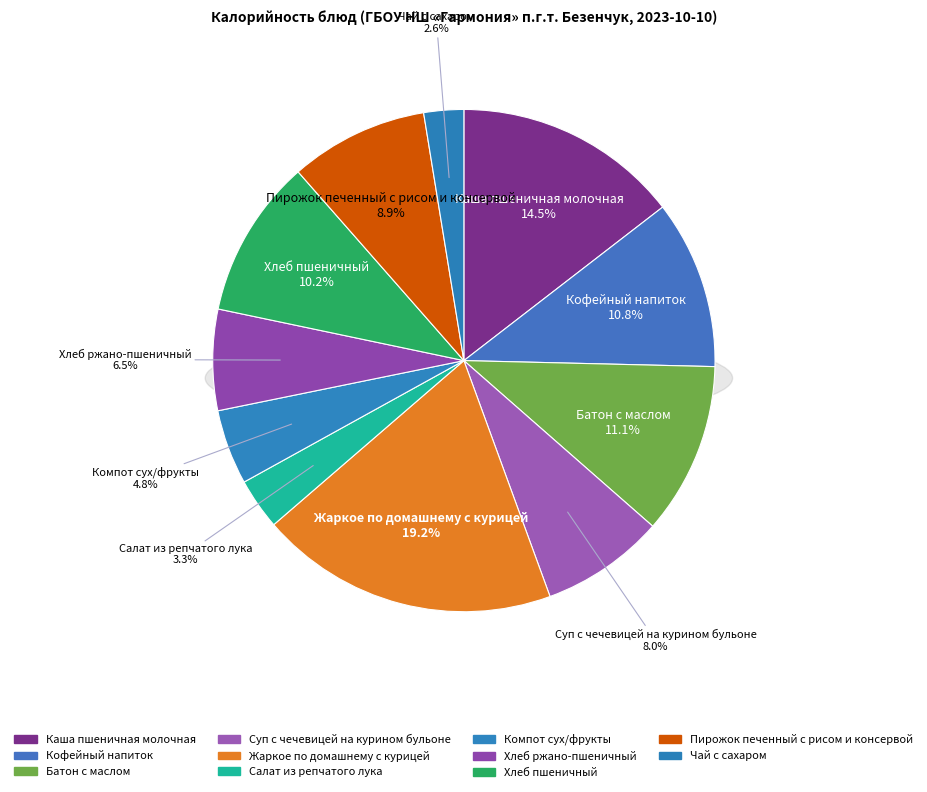

What is the change in value from Жаркое по домашнему с курицей to Салат из репчатого лука?

-267.3